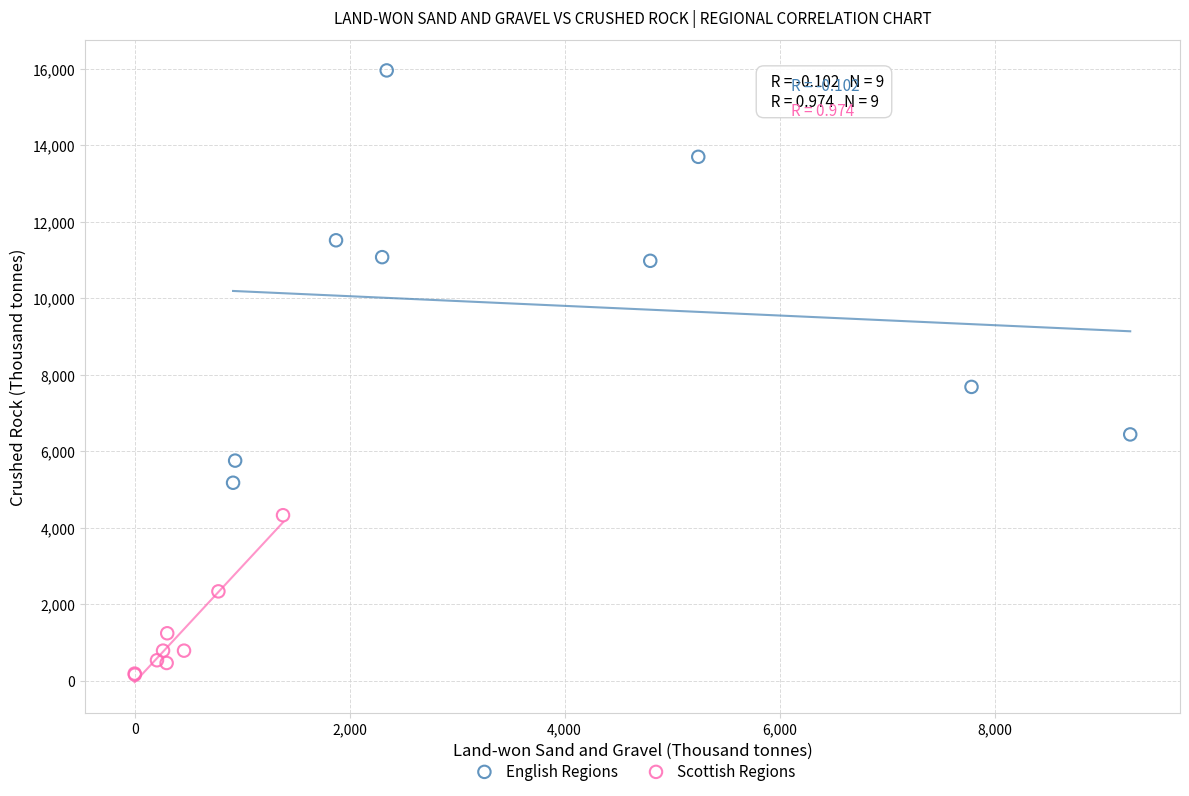

Which series reaches the minimum Y coordinate?

Scottish Regions